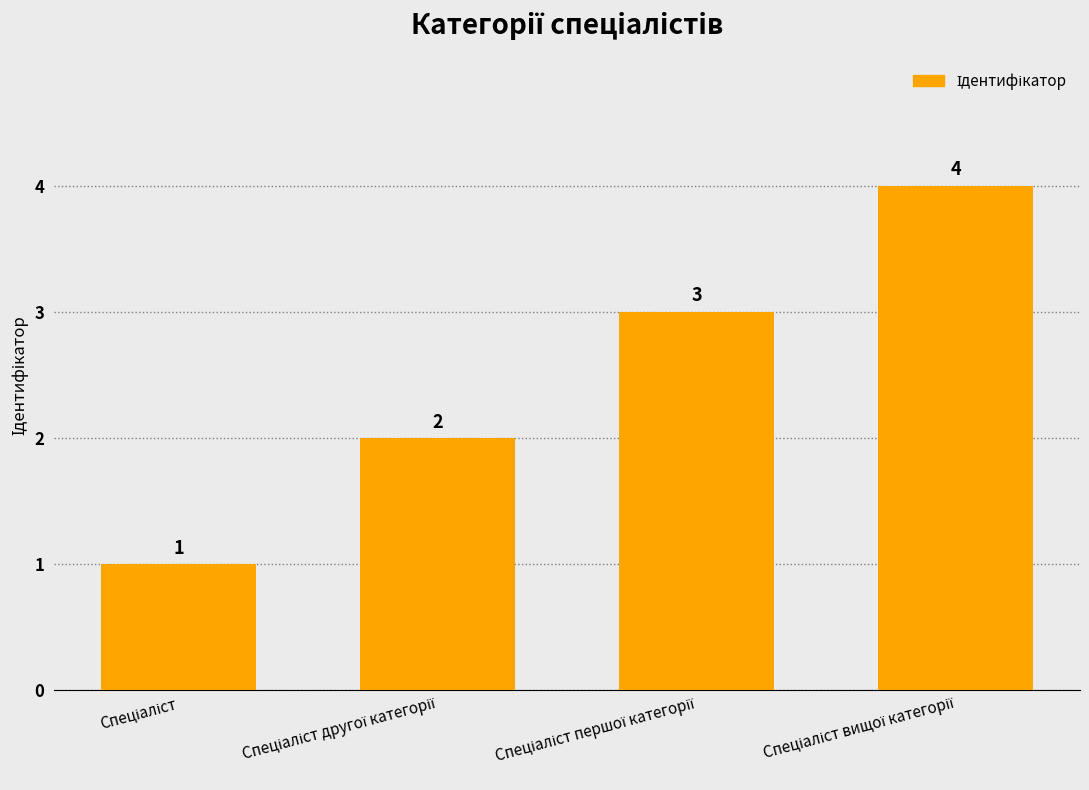

What is the value of the 1st bar from the left?

1